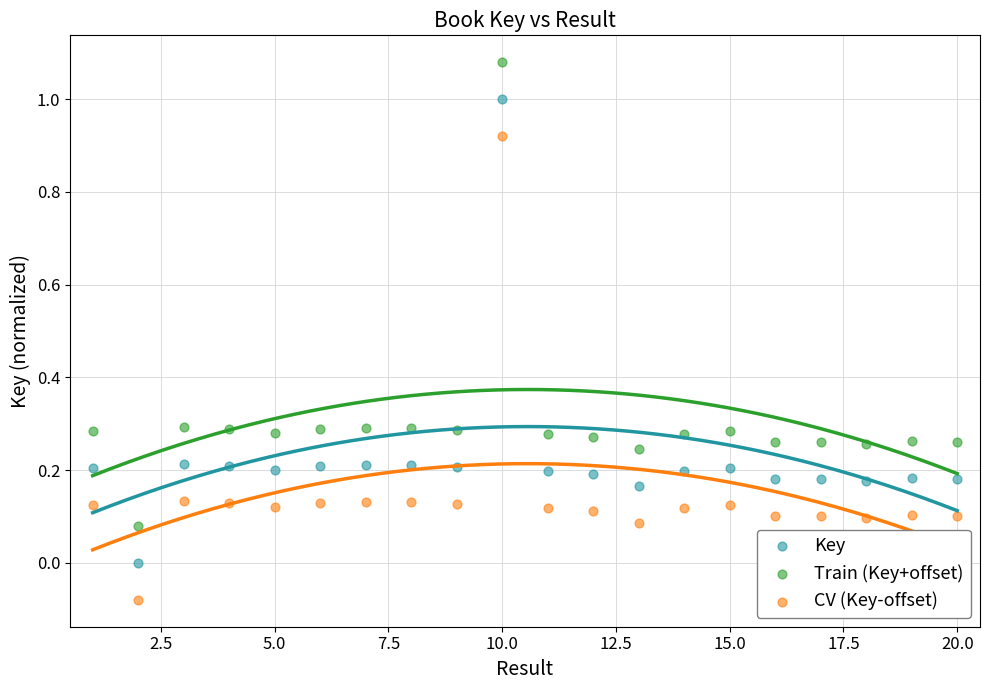

Across all data points, what is the range of Y values (max minus min)?

1.2